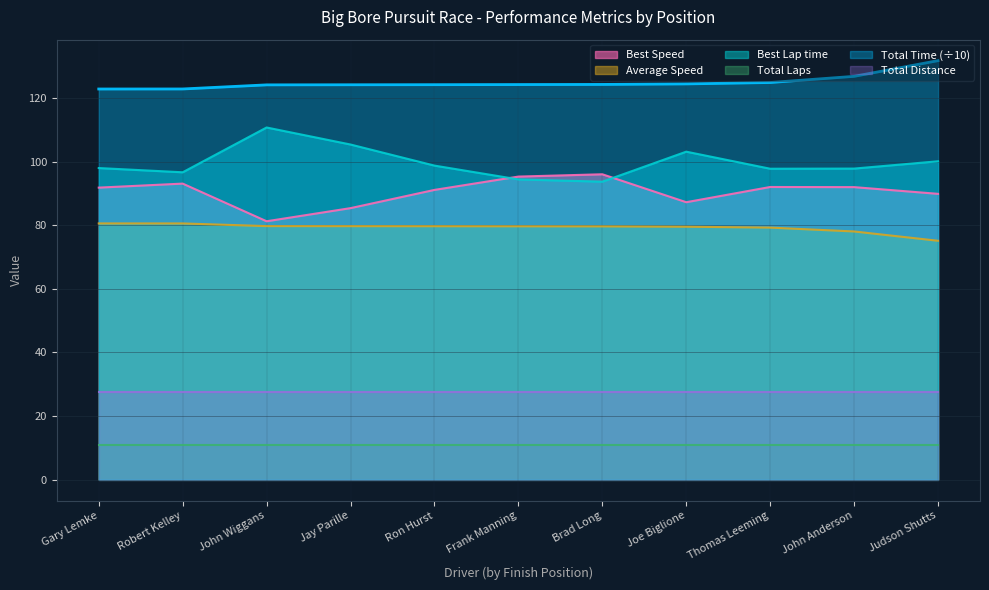

Count the number of categories in the chart.

11